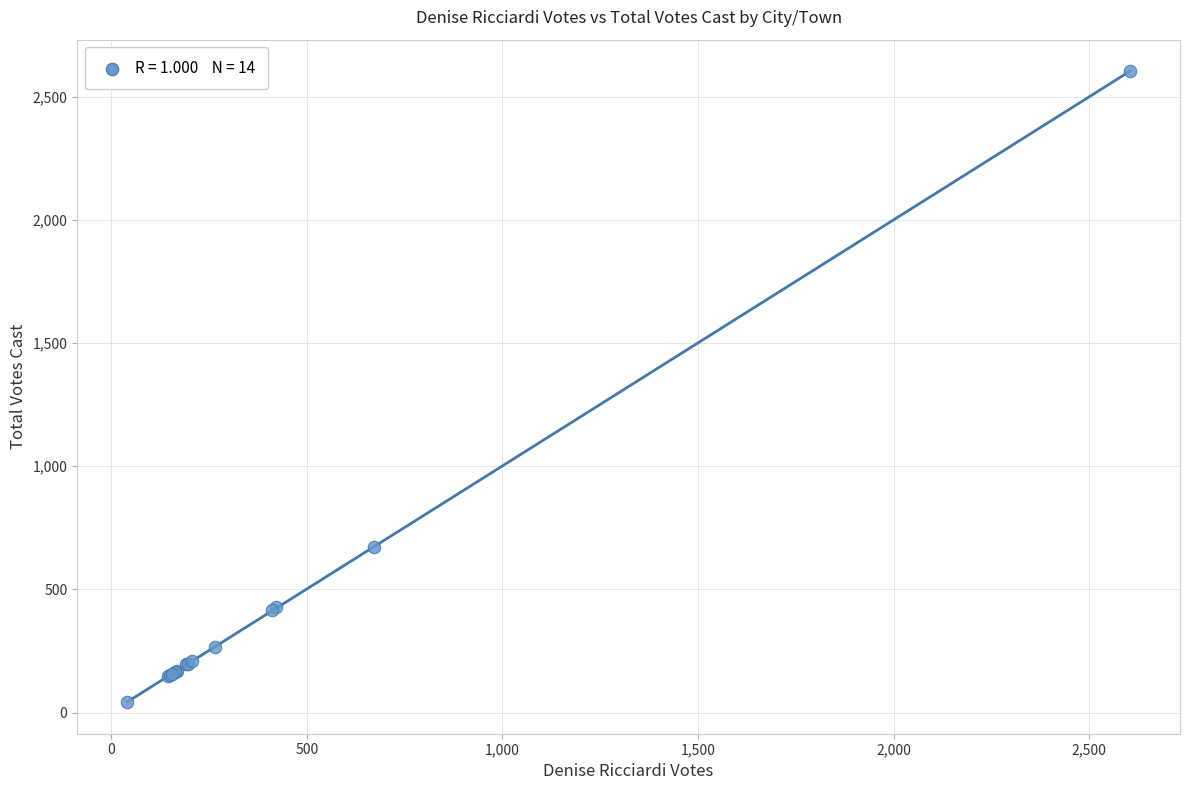

What Y value in the scatter plot is closest to 1323?

672